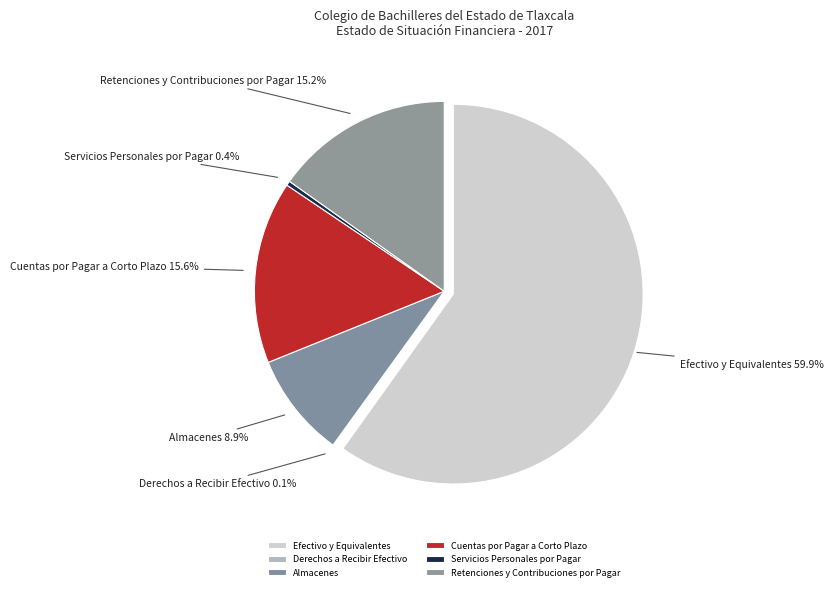

Rank the categories by value from lowest to highest.

Derechos a Recibir Efectivo, Servicios Personales por Pagar, Almacenes, Retenciones y Contribuciones por Pagar, Cuentas por Pagar a Corto Plazo, Efectivo y Equivalentes